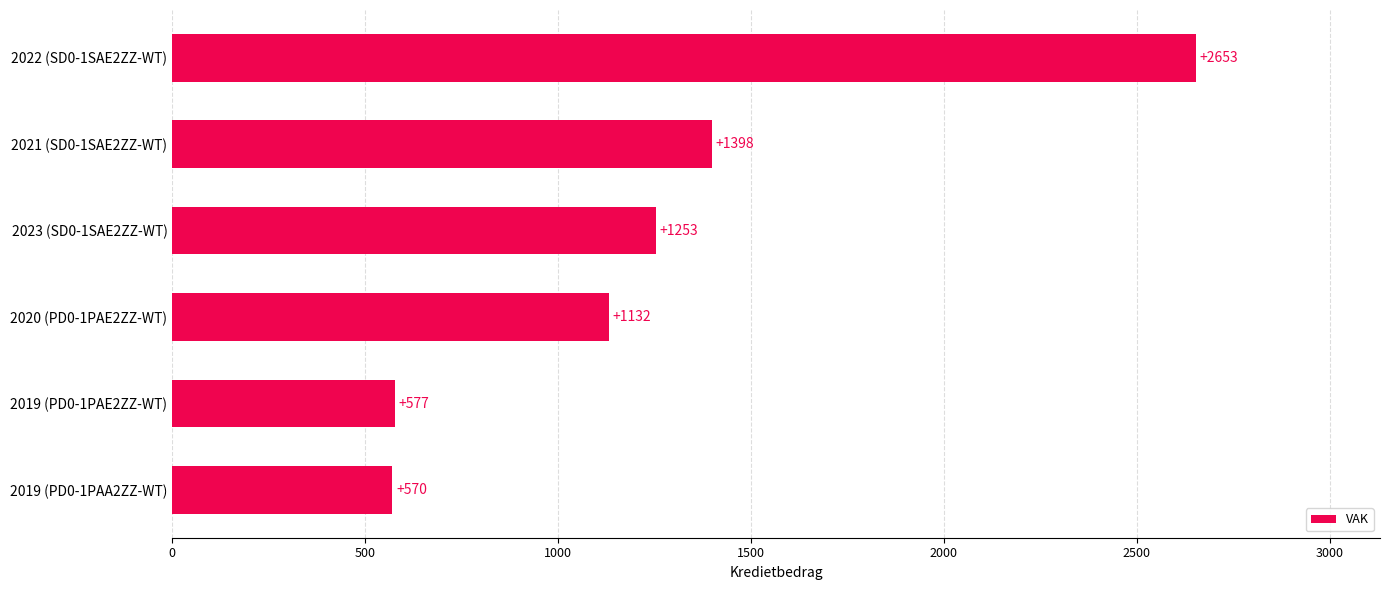

What is the difference between the maximum and minimum values?

2083